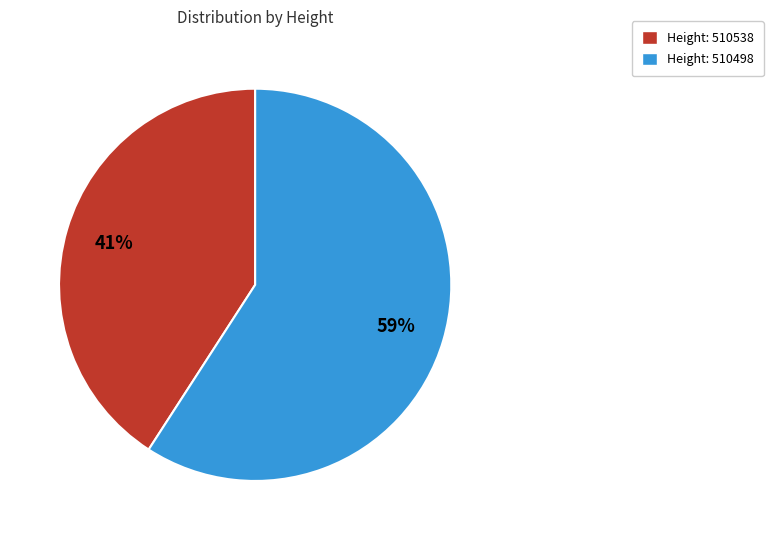

To the nearest percent, what is the average slice percentage?

50%